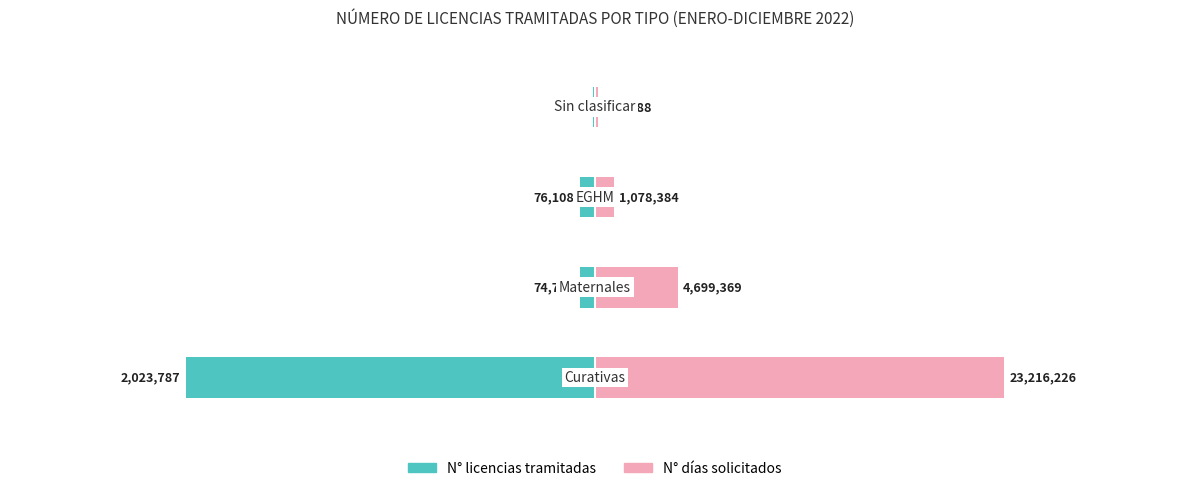

At 2, list the series in order from largest to smallest.

N° días solicitados, N° licencias tramitadas